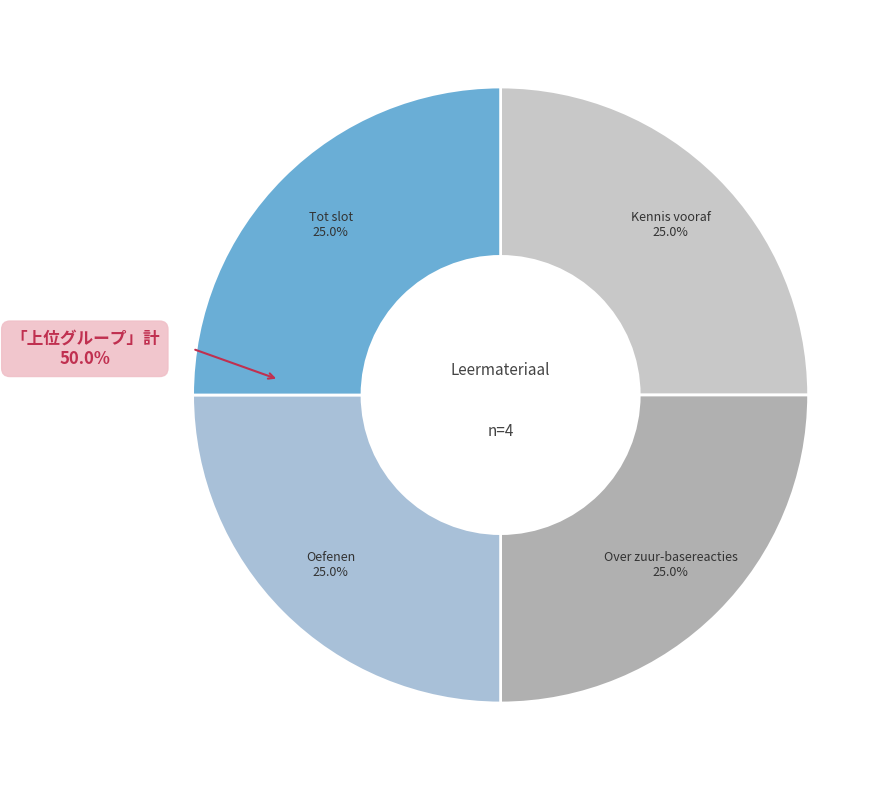

Which category has the biggest portion of the pie?

Tot slot